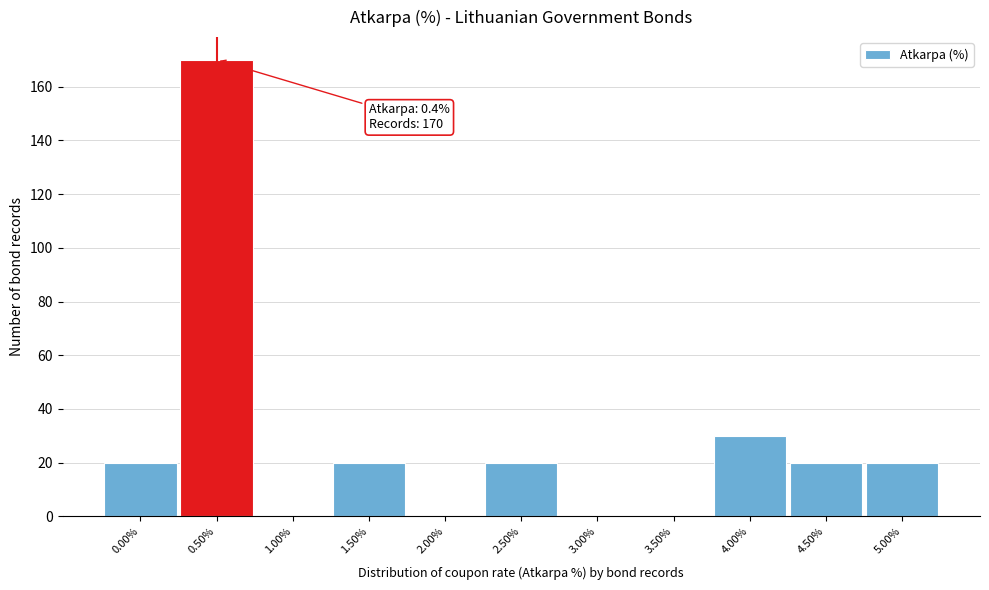

Over which range of the x-axis is the bar tallest?

0.25 to 0.75